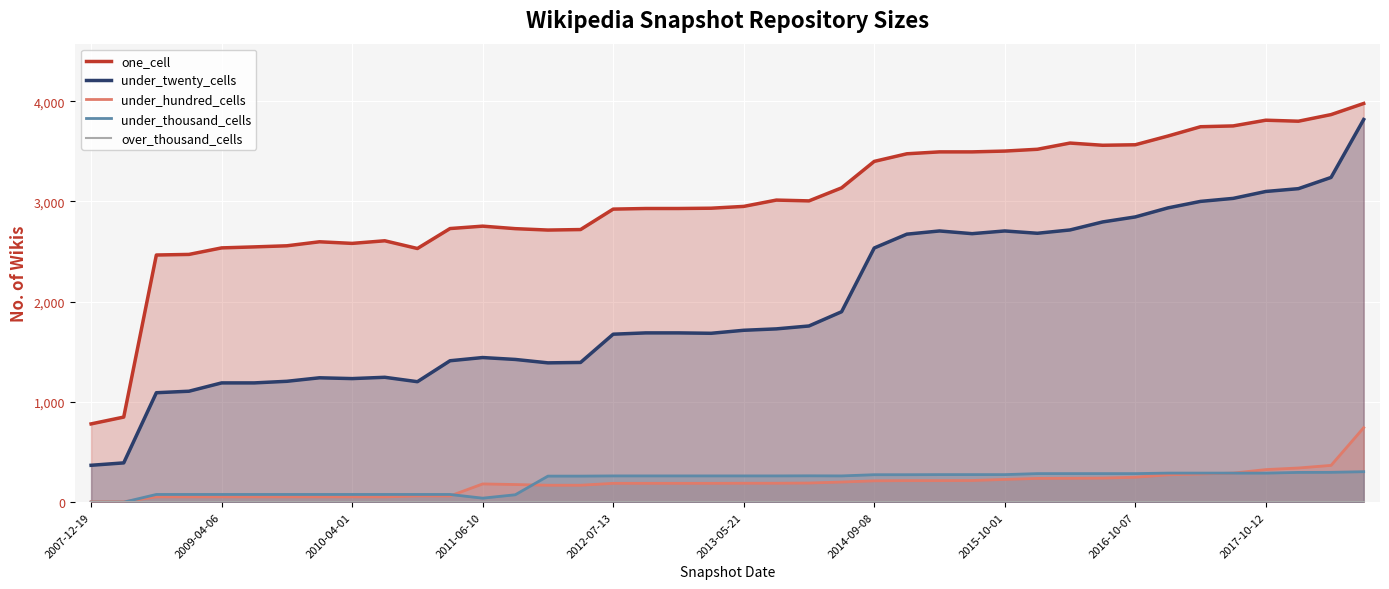

True or false: under_twenty_cells has more than 0 points higher than both neighbors.

True